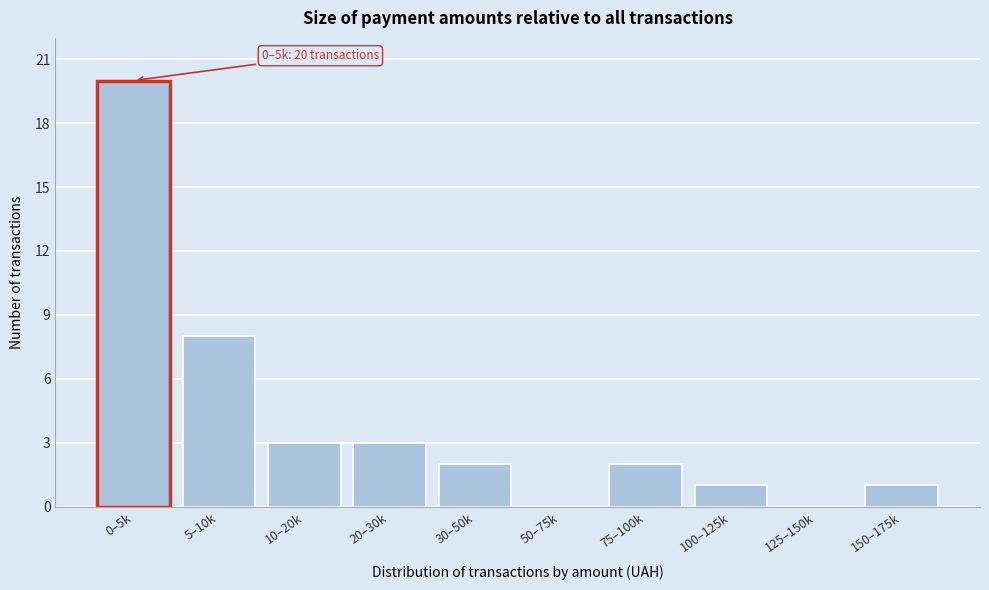

Reading right to left, what are all the values shown in this chart?

150–175k=1	125–150k=0	100–125k=1	75–100k=2	50–75k=0	30–50k=2	20–30k=3	10–20k=3	5–10k=8	0–5k=20